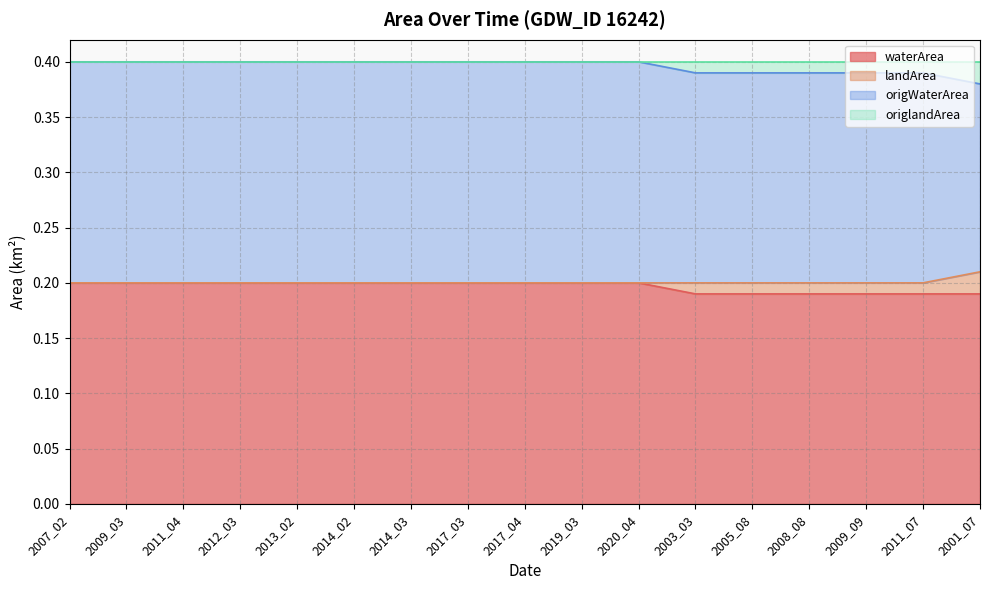

Is it true that waterArea equals 0.3 at 2003_03?

False